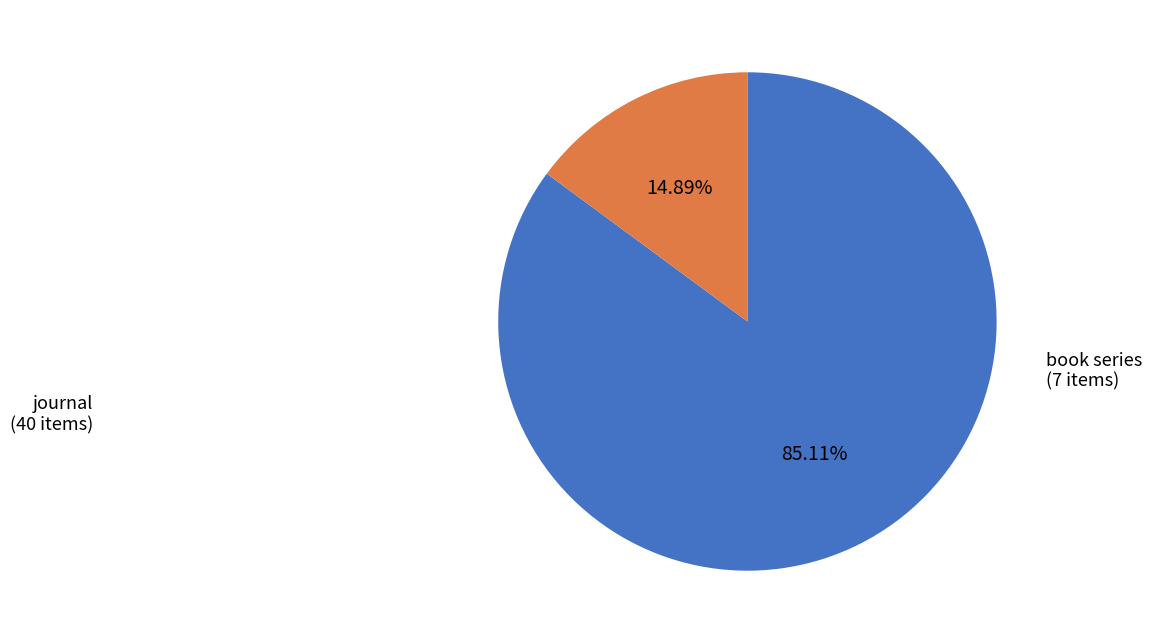

To the nearest percent, what percentage of the pie is book series?

15%